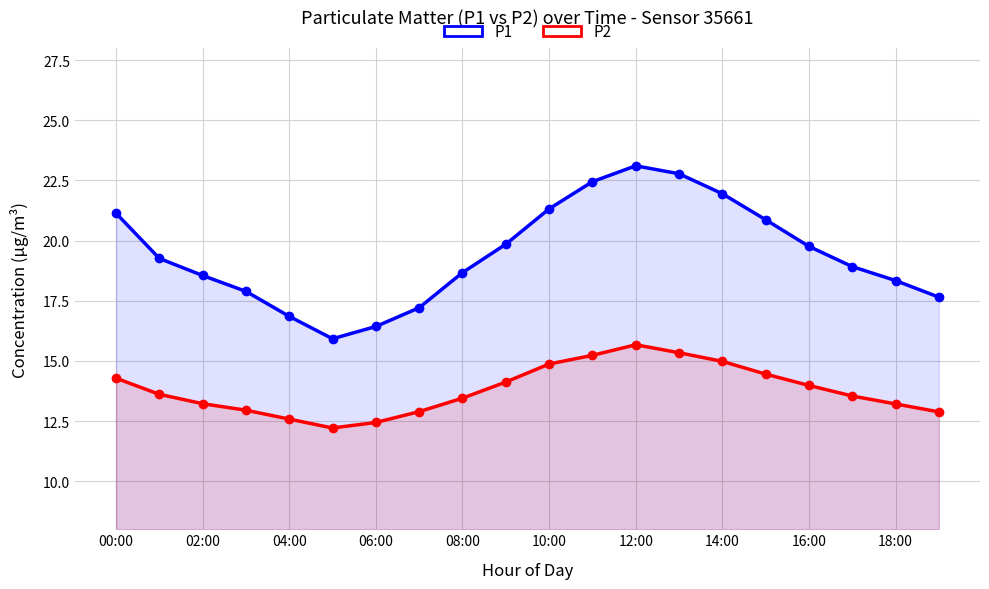

What is the value of the P1 point at the 1st from the left?

21.1